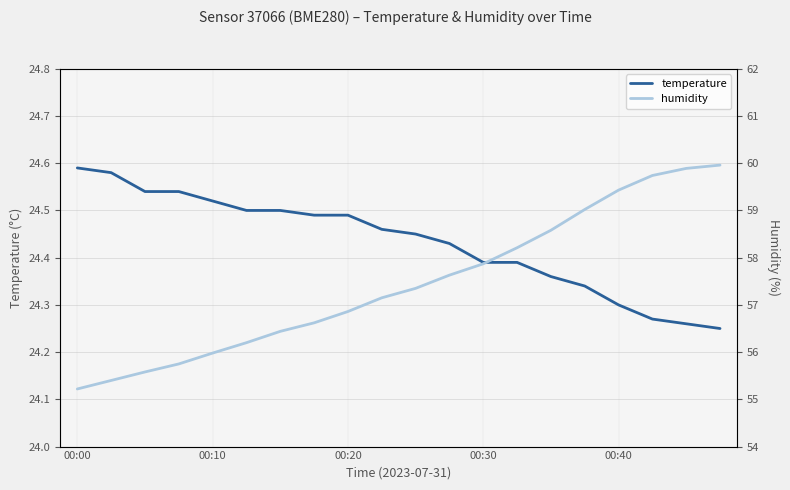

True or false: humidity has more than 1 points higher than both neighbors.

False